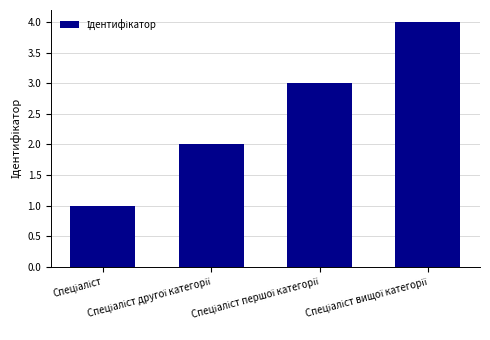

What is the maximum value shown in the chart?

4